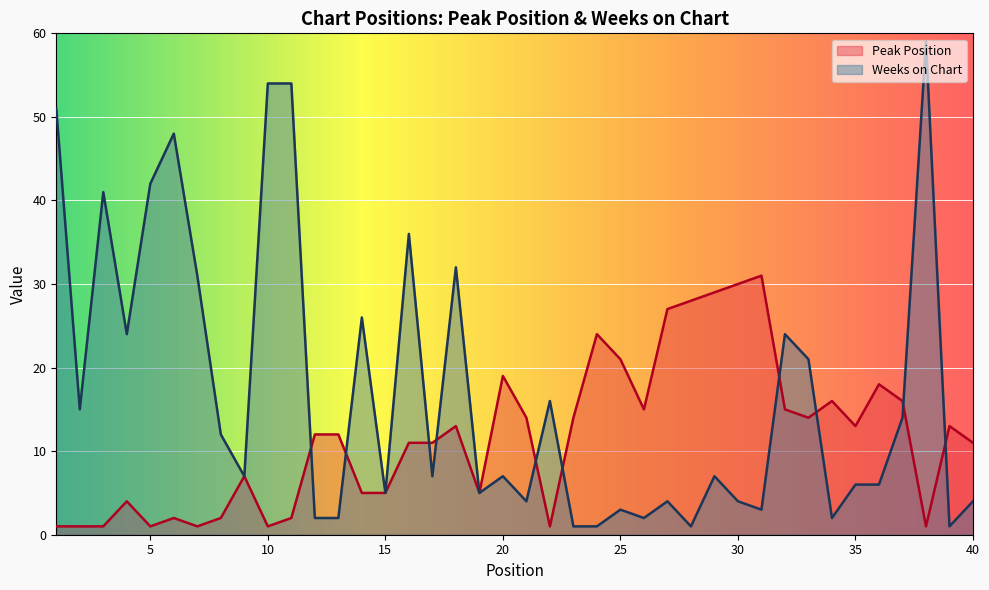

True or false: Peak Position has a value of 5 at 16.

False